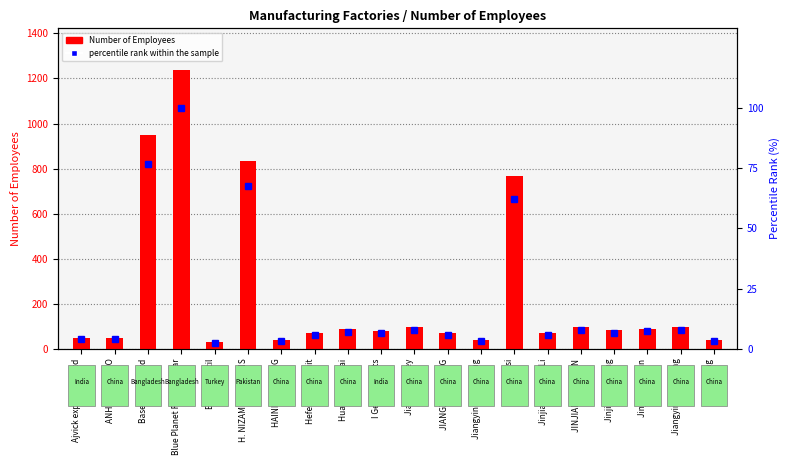

List the series in order of their peak value, highest first.

Number of Employees, percentile rank within the sample